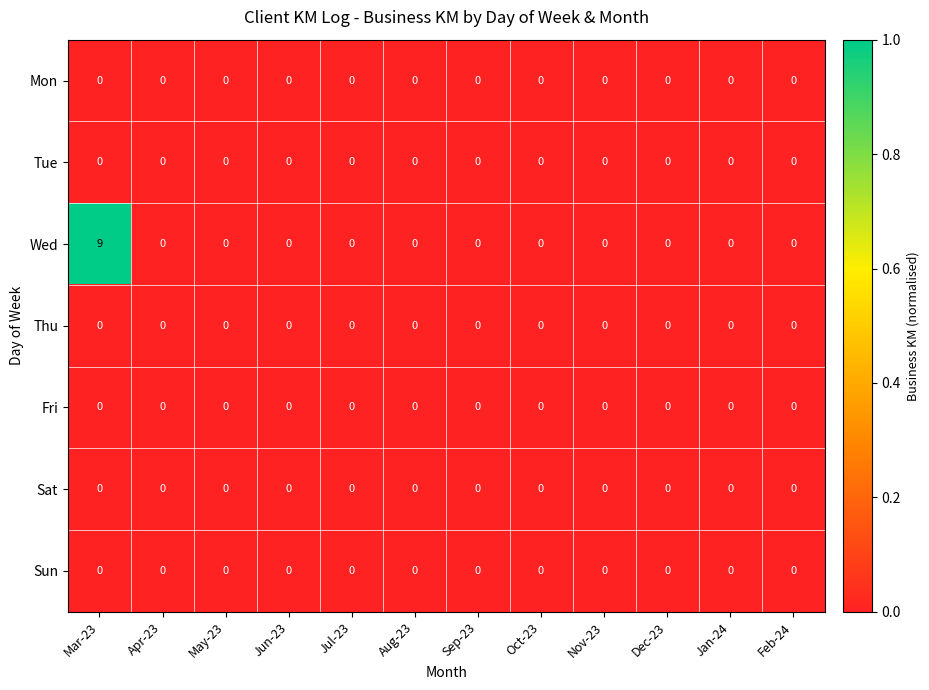

Count the Wed values in the range 0 to 1.

11